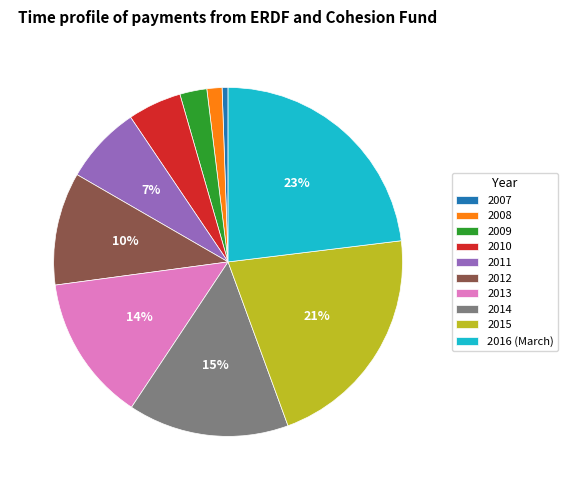

Between 2013 and 2012, which is larger?

2013